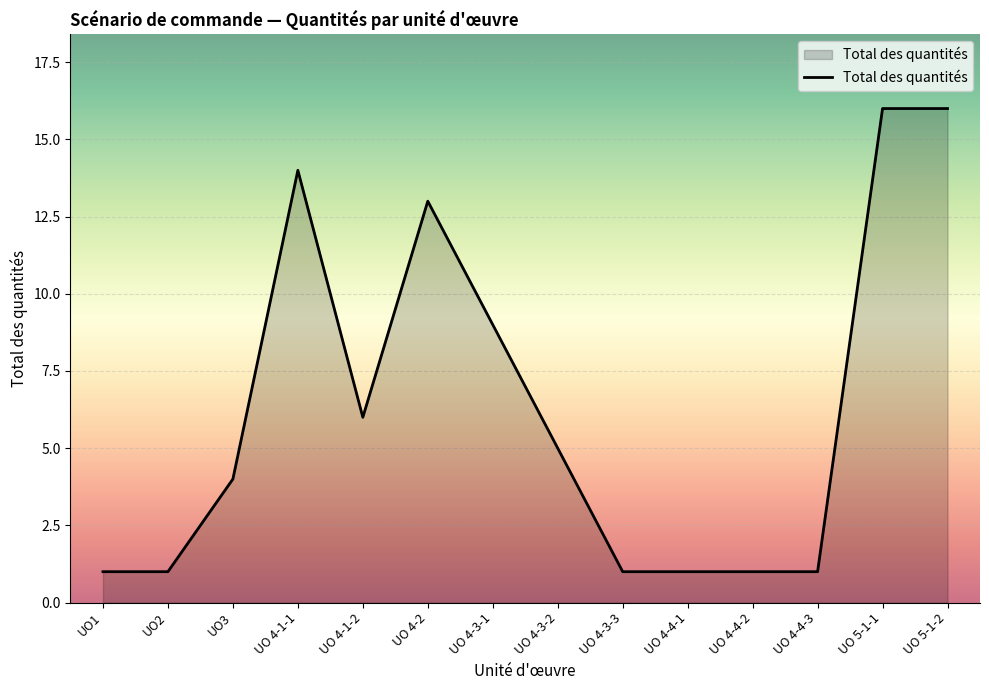

What is the greatest value displayed?

16